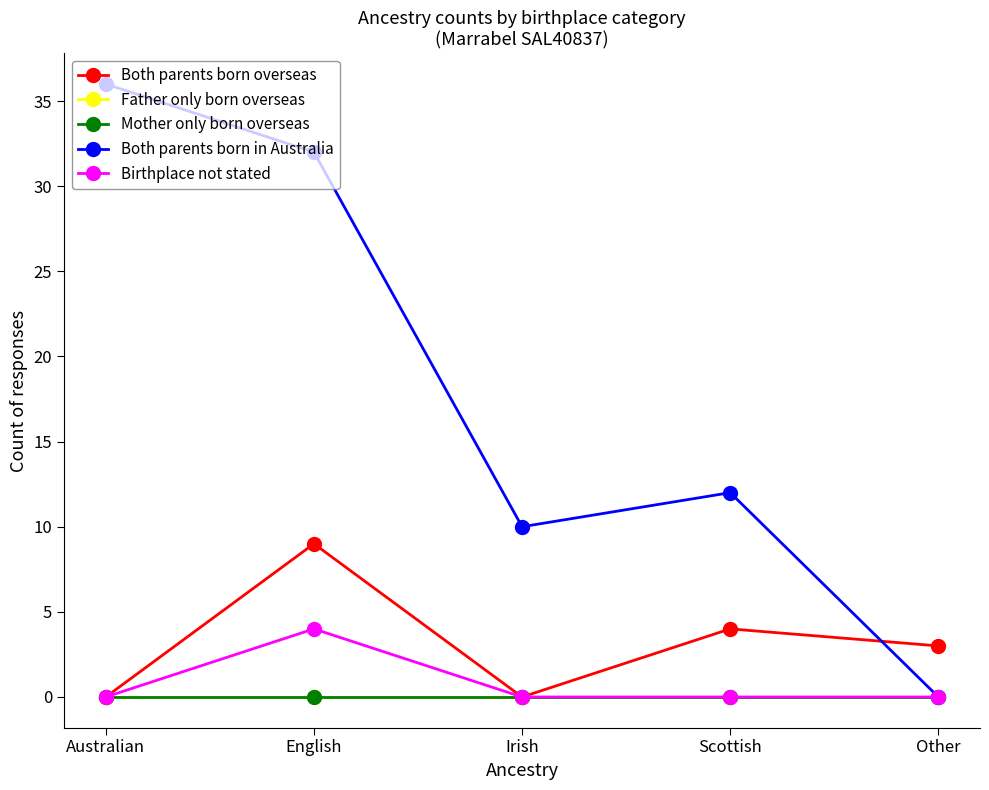

What is the sum of the Birthplace not stated values at Scottish and English?

4